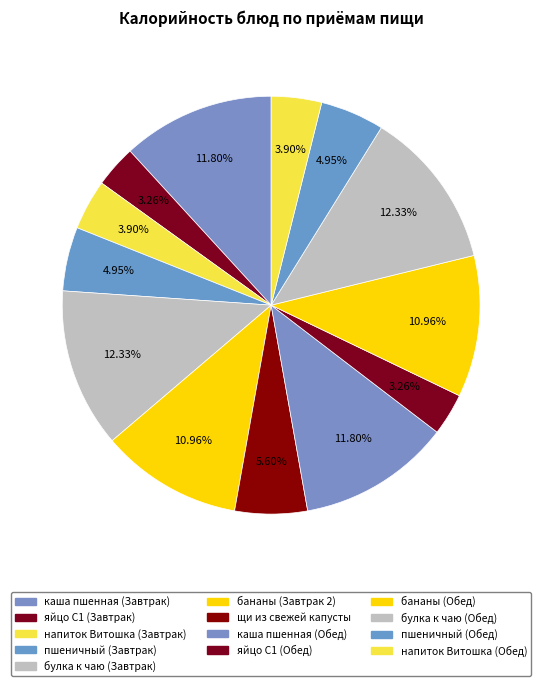

How many segments does this pie chart have?

13